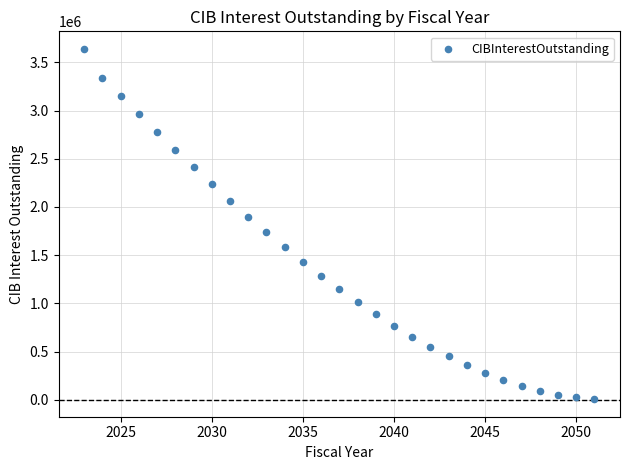

What is the range of Y values (max minus min)?

3633375